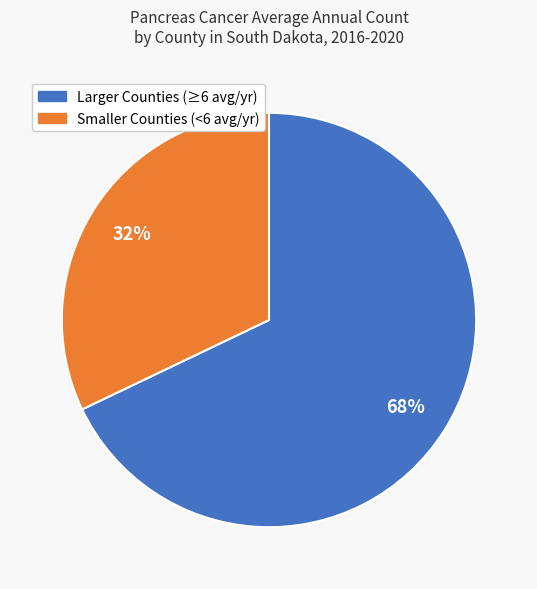

Does any single category account for the majority?

Yes